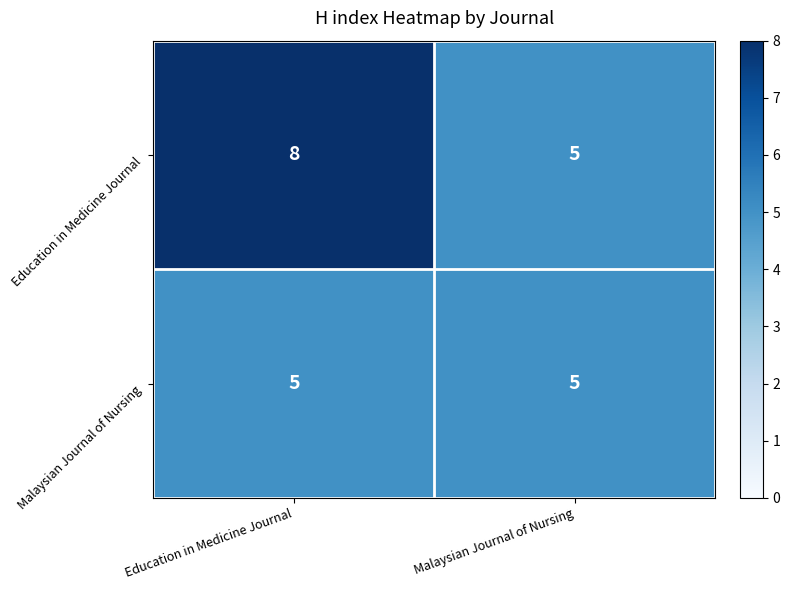

Which series has the widest spread of values?

Education in Medicine Journal